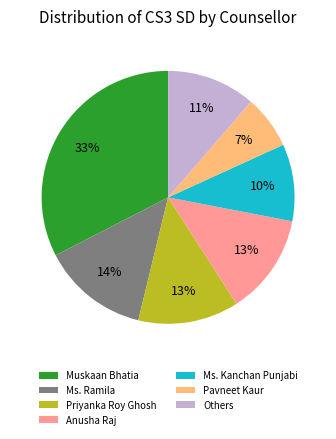

How many slices are in this pie chart?

7